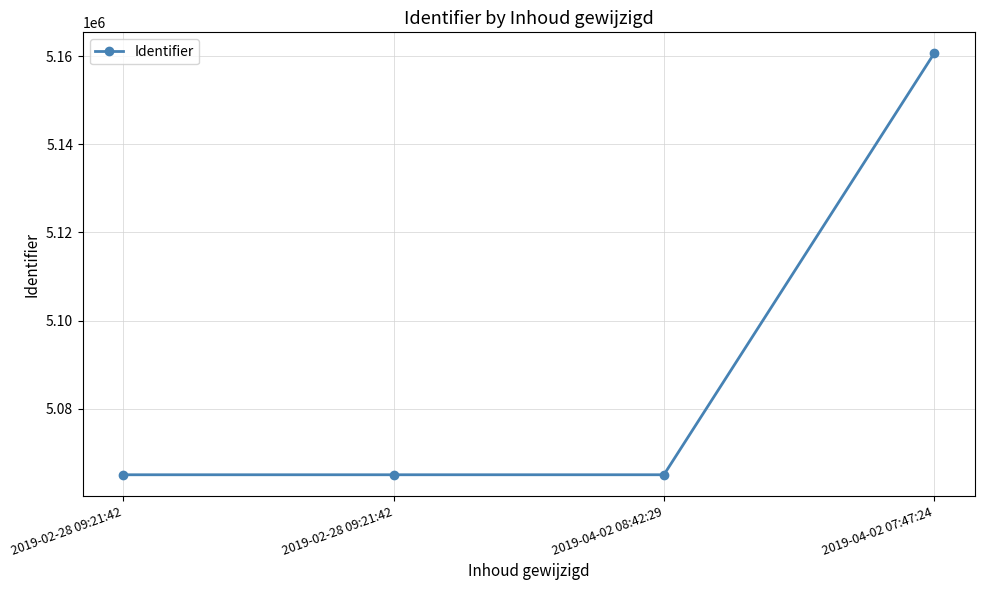

Reading left to right, extract all data points from this chart.

2019-02-28 09:21:42=5065015	2019-02-28 09:21:42=5065016	2019-04-02 08:42:29=5065018	2019-04-02 07:47:24=5160634